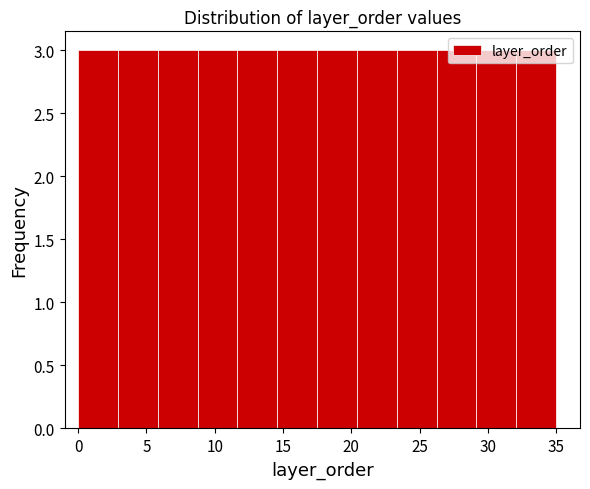

Reading left to right, transcribe this chart: for each bar, give the range it covers on the x-axis and its height. Neither the bar edges nor the heights are printed on the chart, so give them approximately, as read against the axes.

0.0 to 3.0: 3
3.0 to 6.0: 3
6.0 to 9.0: 3
9.0 to 11.5: 3
11.5 to 14.5: 3
14.5 to 17.5: 3
17.5 to 20.5: 3
20.5 to 23.5: 3
23.5 to 26.5: 3
26.5 to 29.0: 3
29.0 to 32.0: 3
32.0 to 35.0: 3